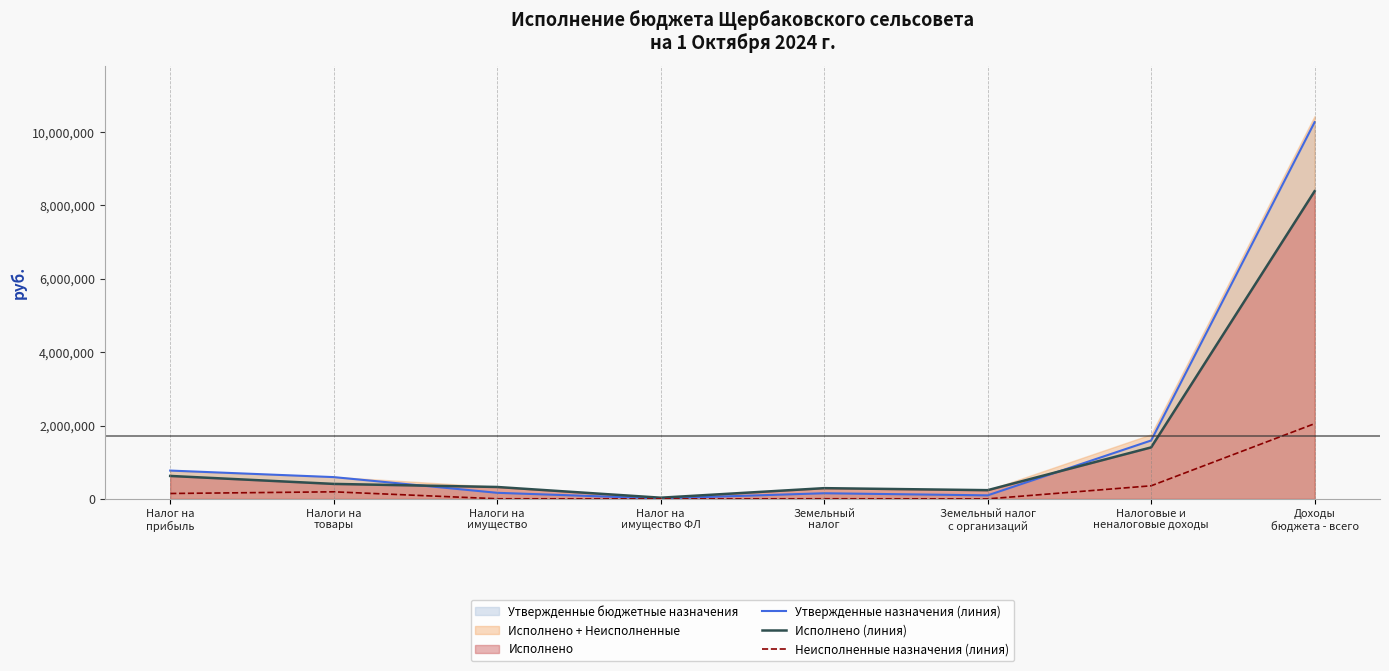

In Утвержденные назначения (линия), how many points are higher than both neighbors (excluding endpoints)?

1